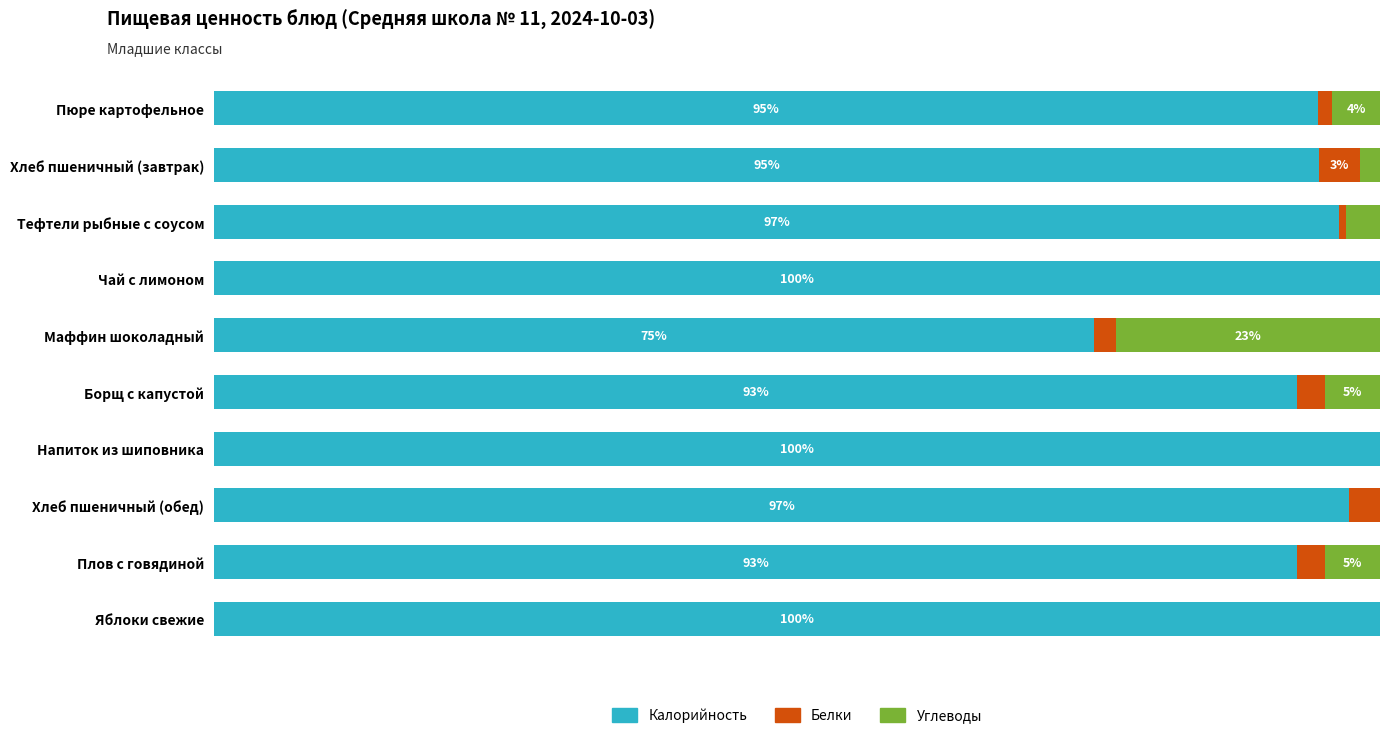

What are all the series names shown in the legend?

Калорийность, Белки, Углеводы